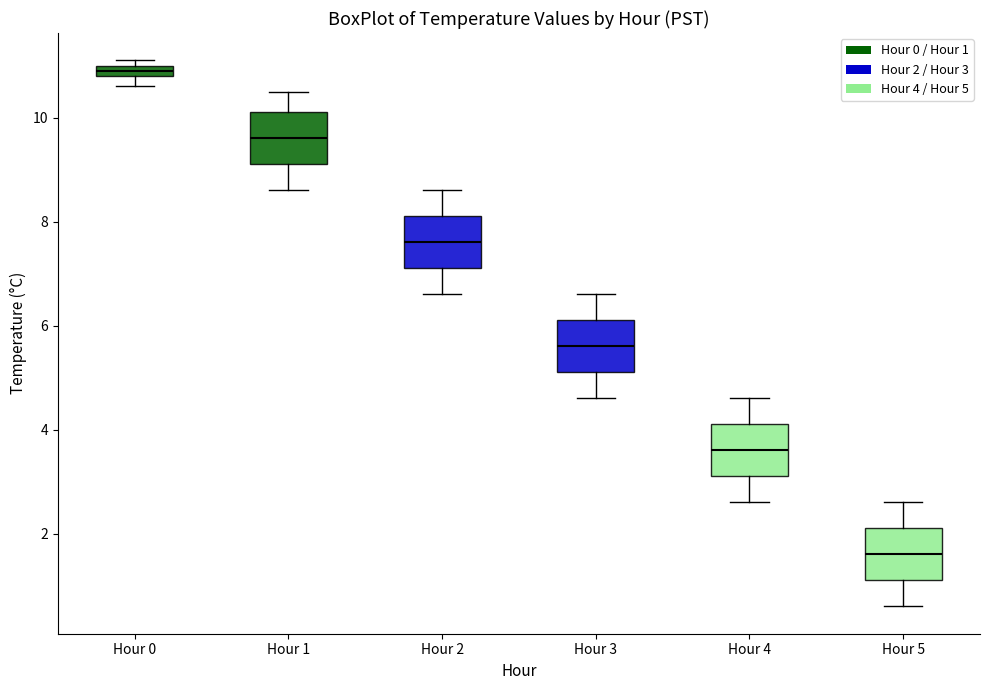

Which box has the highest median line?

Hour 0